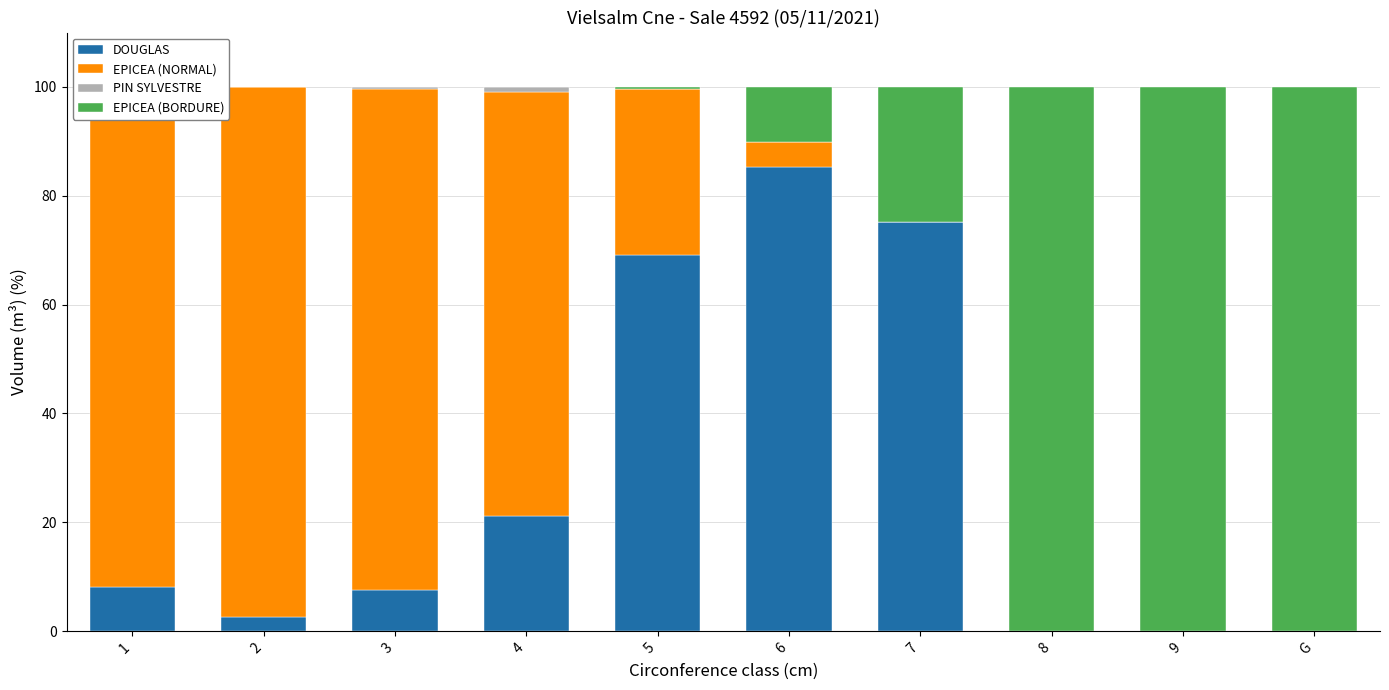

How many bars are there in total?

40